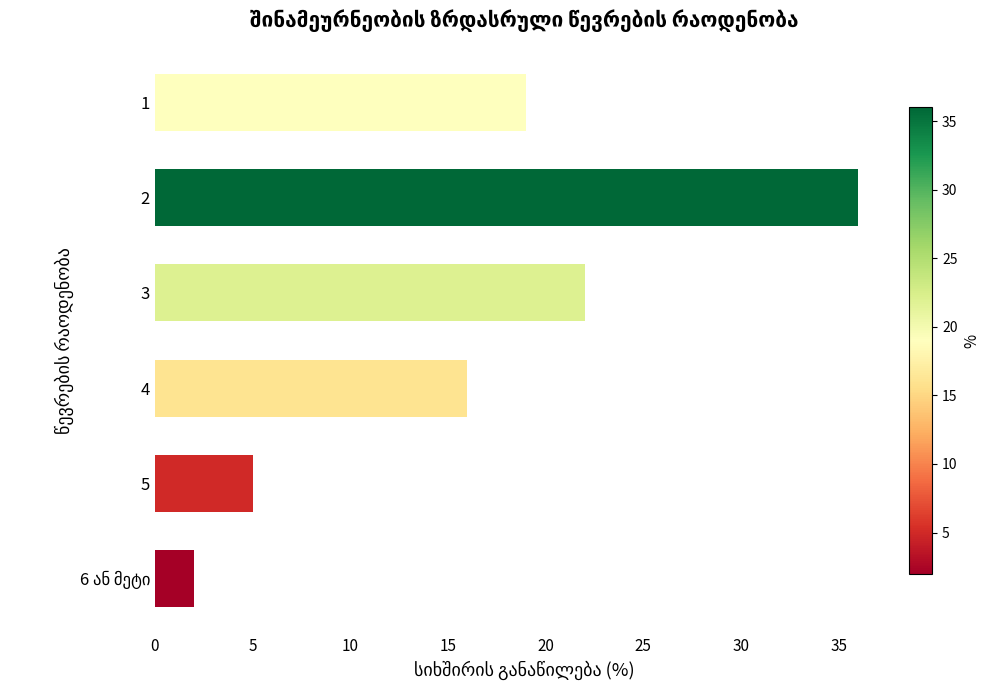

What is the greatest value displayed?

36